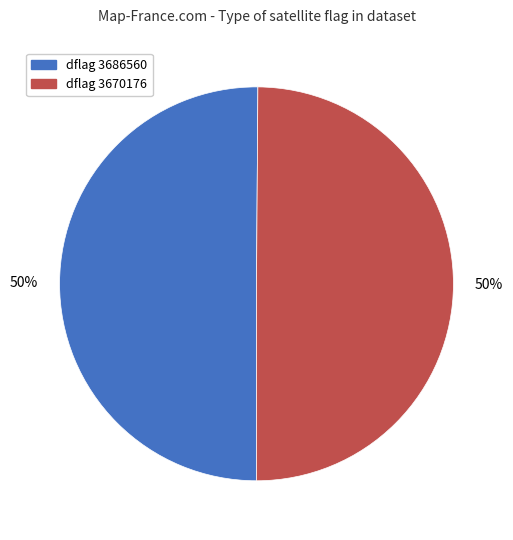

To the nearest percent, what percentage of the pie is dflag 3686560?

50%